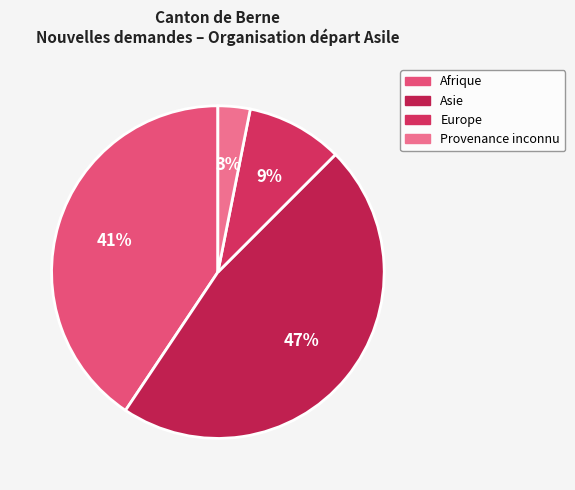

To the nearest percent, what is the average slice percentage?

25%